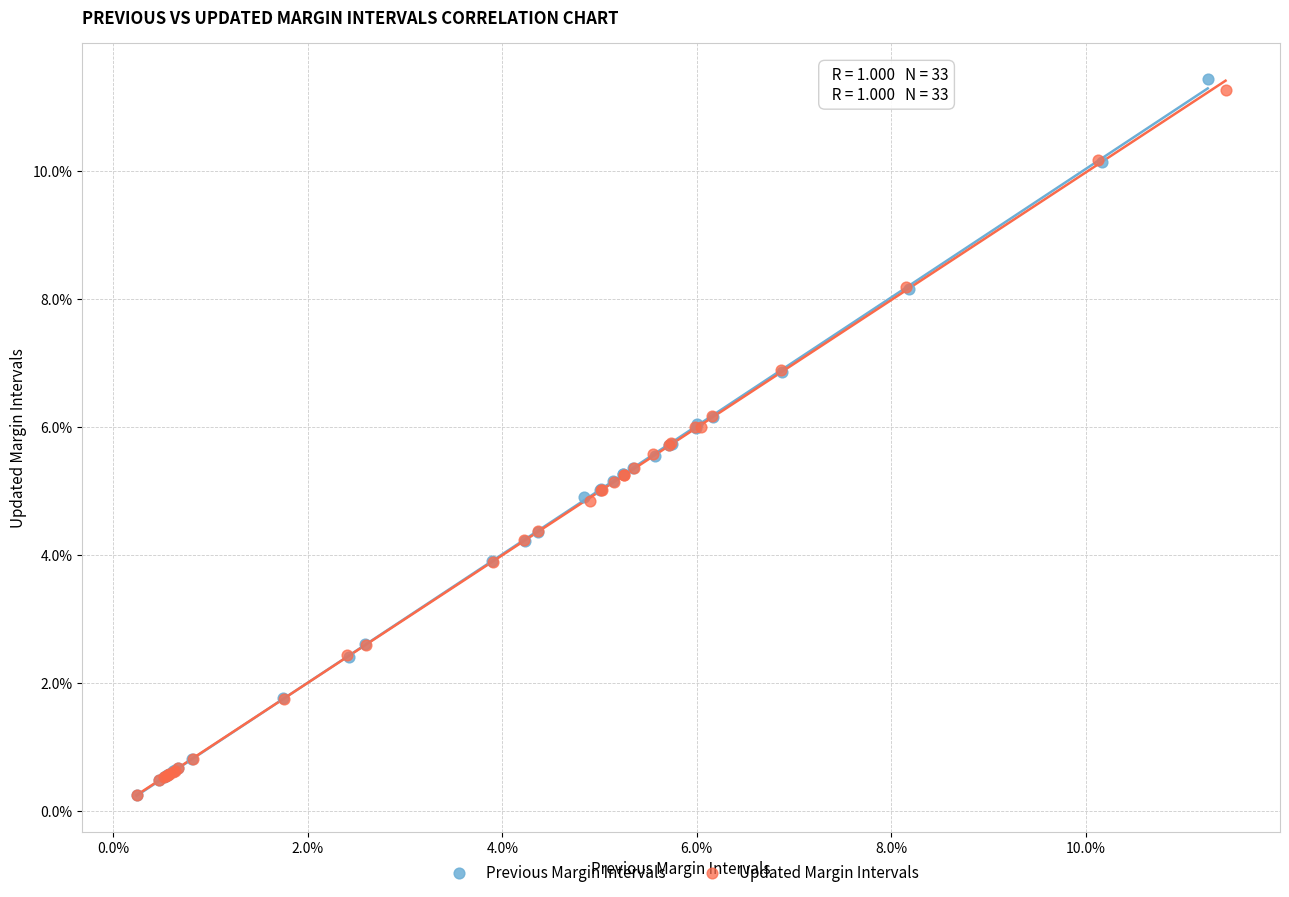

What are all the series names shown in the legend?

Previous Margin Intervals, Updated Margin Intervals